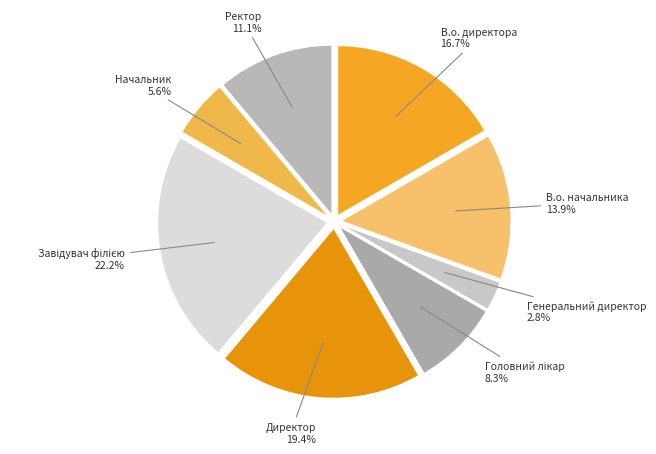

Is В.о. директора the majority of the pie?

No